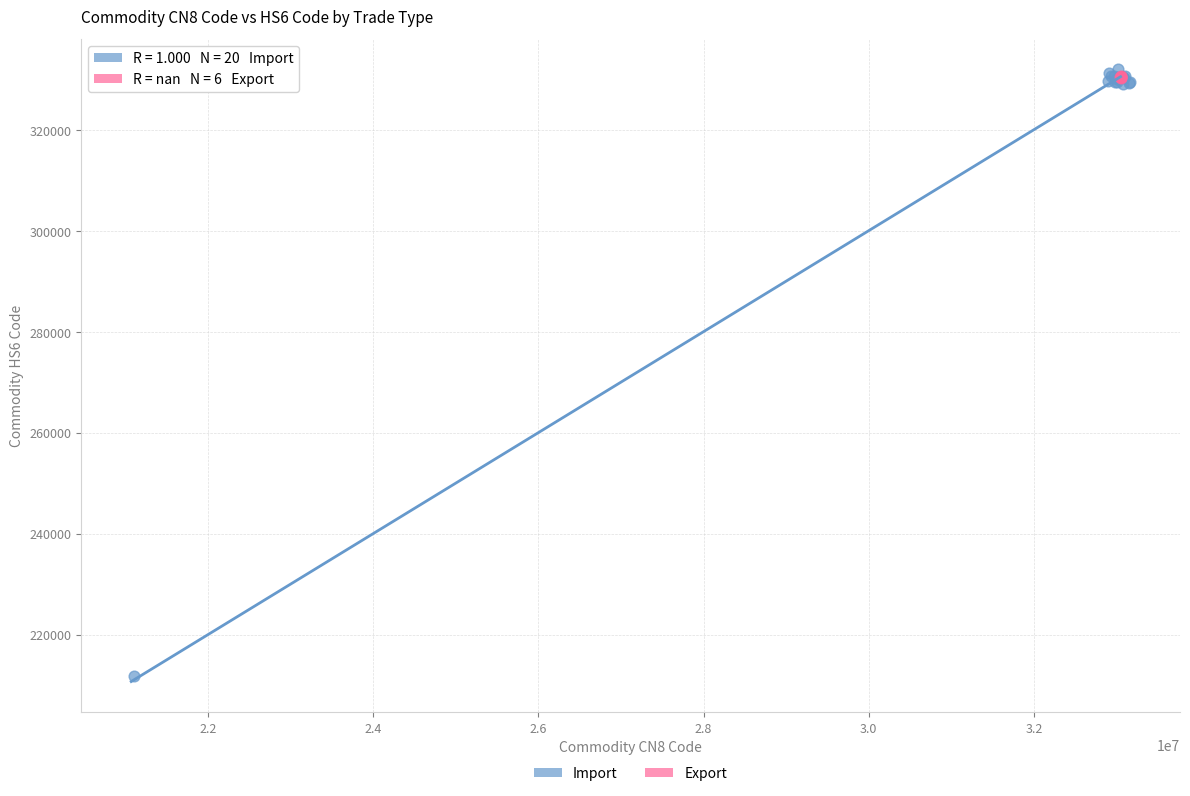

Which series has the largest Y range (max minus min)?

Import